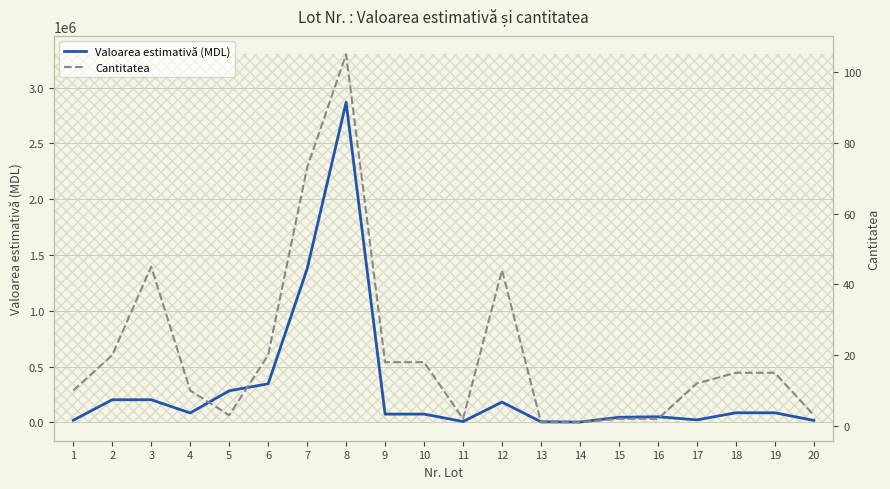

Is it true that Valoarea estimativă (MDL) equals 28212 at 20?

False